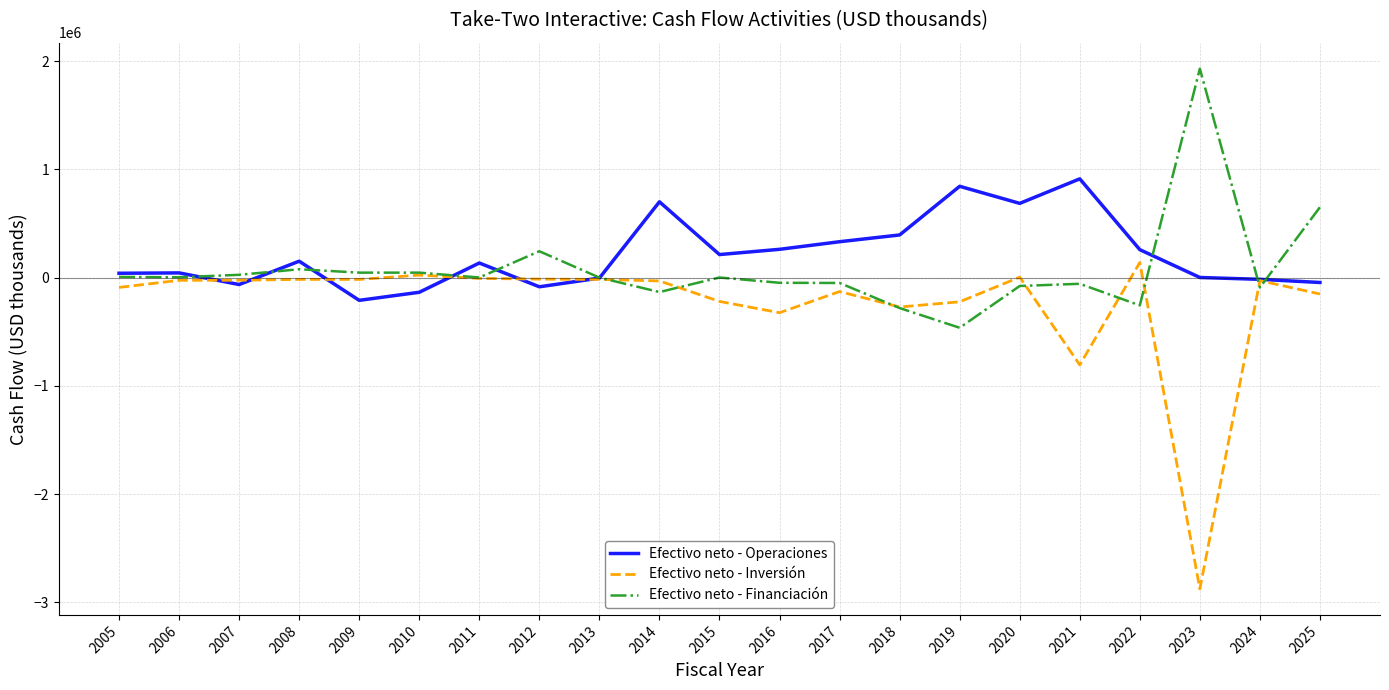

List the series in order of their peak value, highest first.

Efectivo neto - Financiación, Efectivo neto - Operaciones, Efectivo neto - Inversión